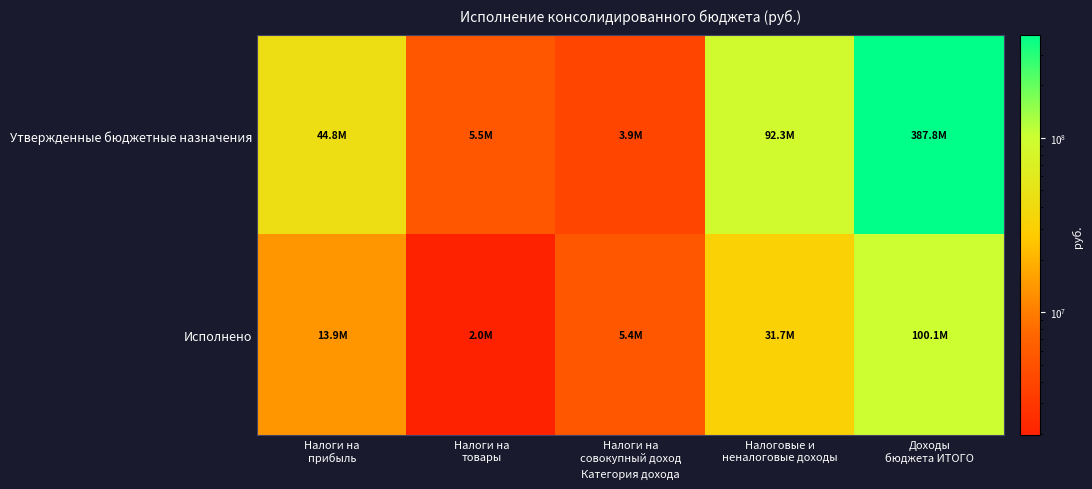

Reading right to left, extract all data points from this chart.

Утвержденные бюджетные назначения: Доходы
бюджета ИТОГО=387805006.2	Налоговые и
неналоговые доходы=92339175.7	Налоги на
совокупный доход=3946600.0	Налоги на
товары=5530000.0	Налоги на
прибыль=44760920.0
Исполнено: Доходы
бюджета ИТОГО=100128960.8	Налоговые и
неналоговые доходы=31675796.9	Налоги на
совокупный доход=5437601.8	Налоги на
товары=1967559.3	Налоги на
прибыль=13899761.1